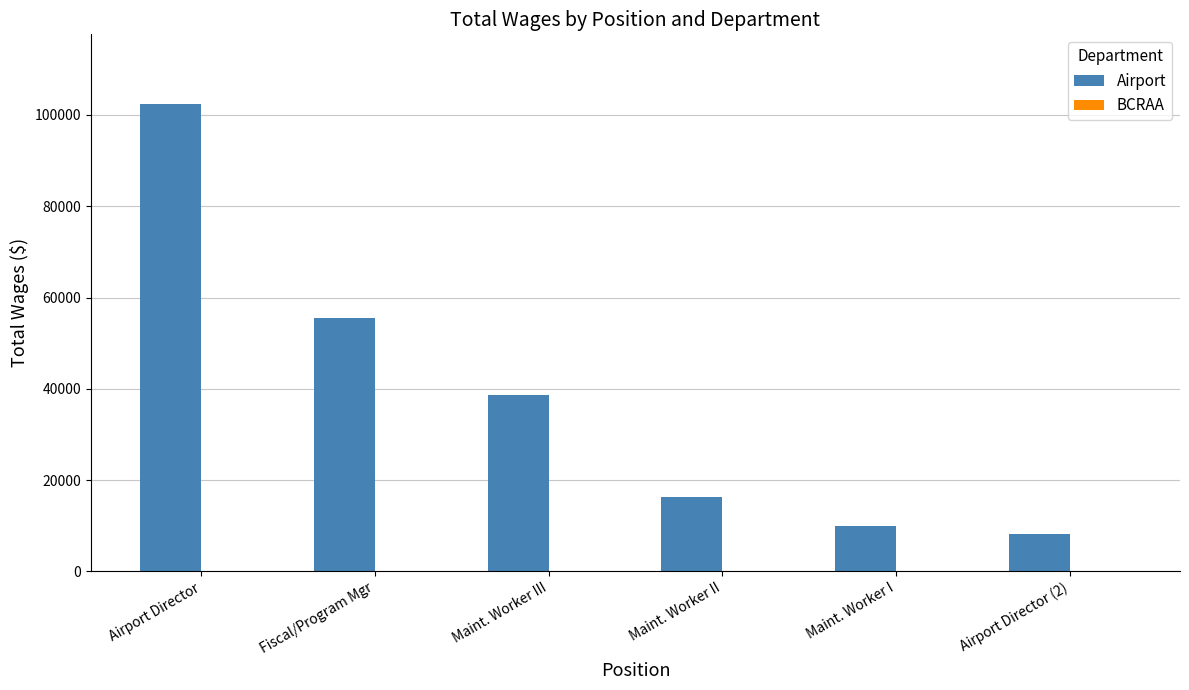

Reading right to left, extract all data points from this chart.

8145	9856	16354	38713	55509	102323